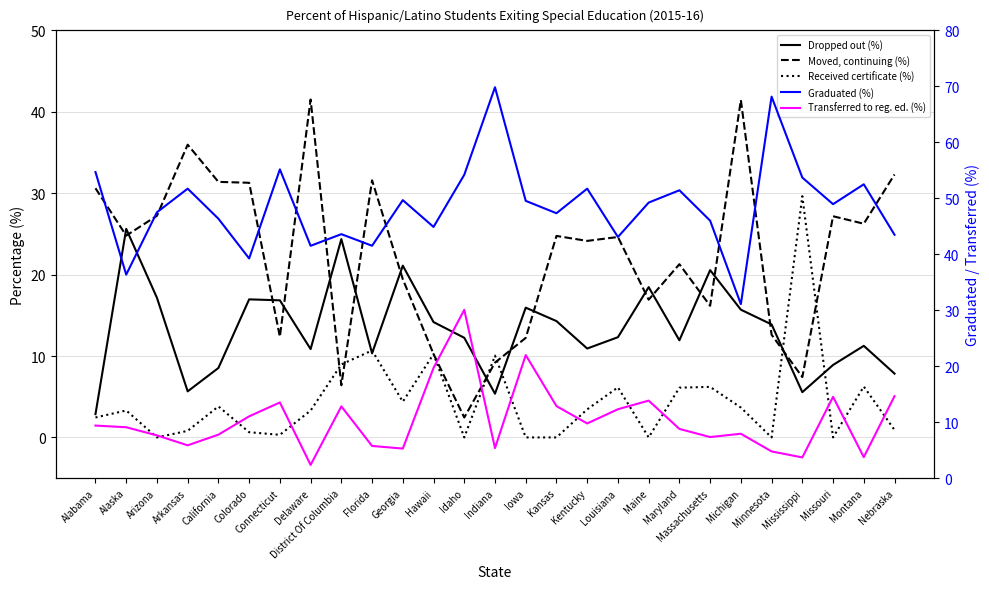

The Moved, continuing (%) series shows 16.2 at Massachusetts. True or false?

True